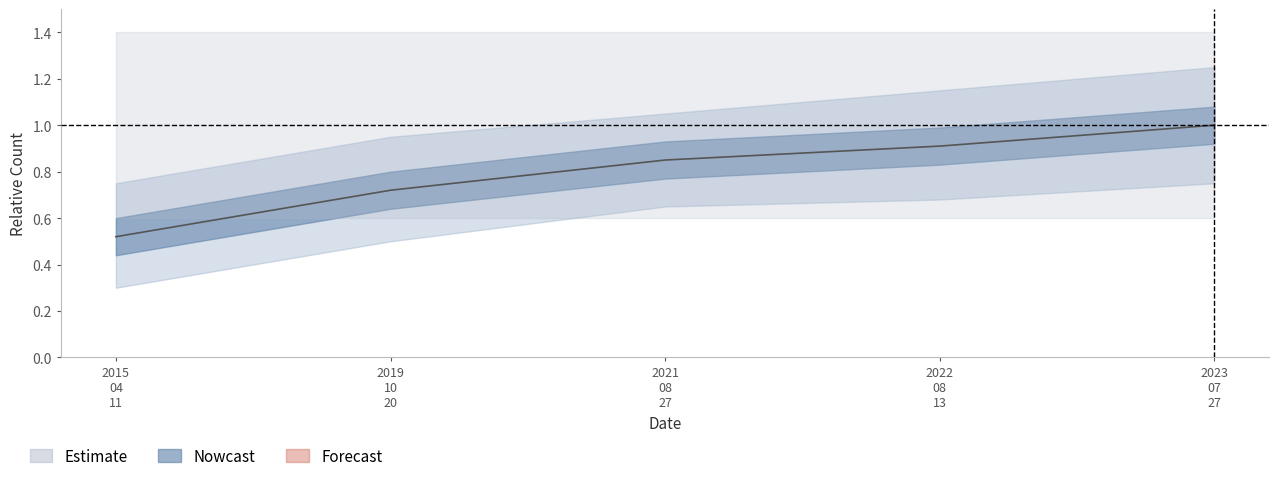

Reading left to right, list all the values displayed in this chart.

Count: 1.0	1.0	1.0	1.0	1.0
Count_upper: 1.4	1.4	1.4	1.4	1.4
Count_lower: 0.6	0.6	0.6	0.6	0.6
ID_norm: 0.5	0.7	0.8	0.9	1.0
ID_norm_upper: 0.8	0.9	1.1	1.1	1.2
ID_norm_lower: 0.3	0.5	0.7	0.7	0.8